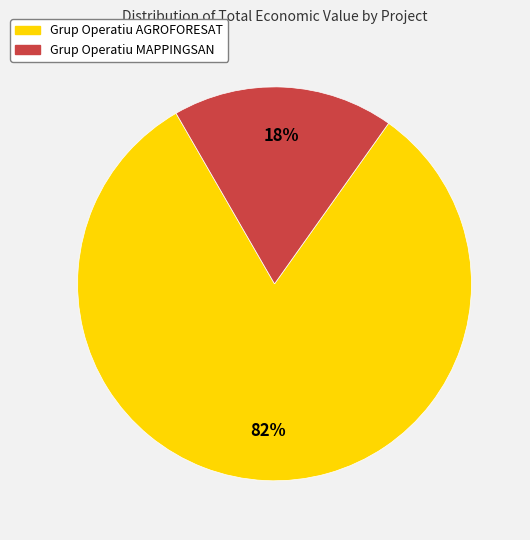

The Grup Operatiu MAPPINGSAN slice represents 26% of the pie. True or false?

False